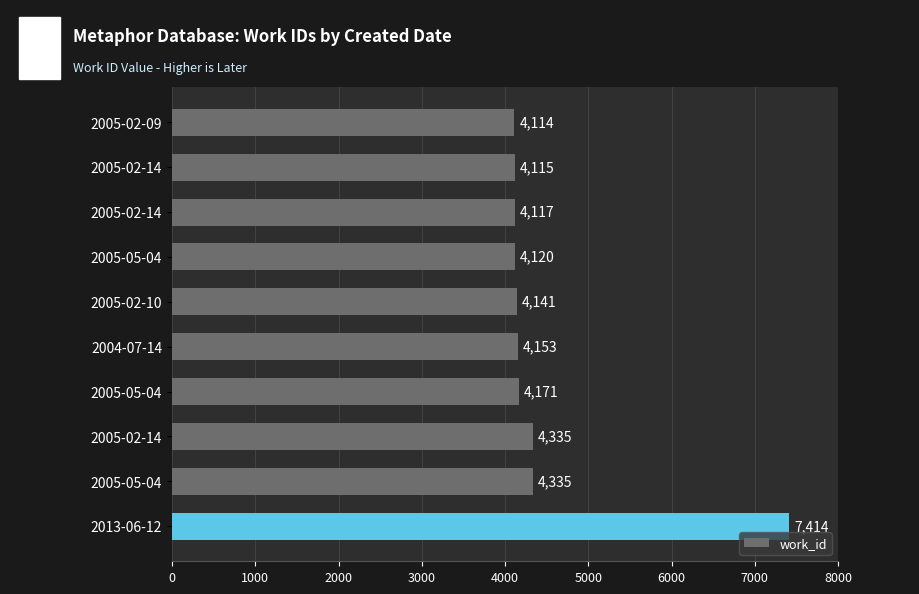

What is the maximum value shown in the chart?

7414